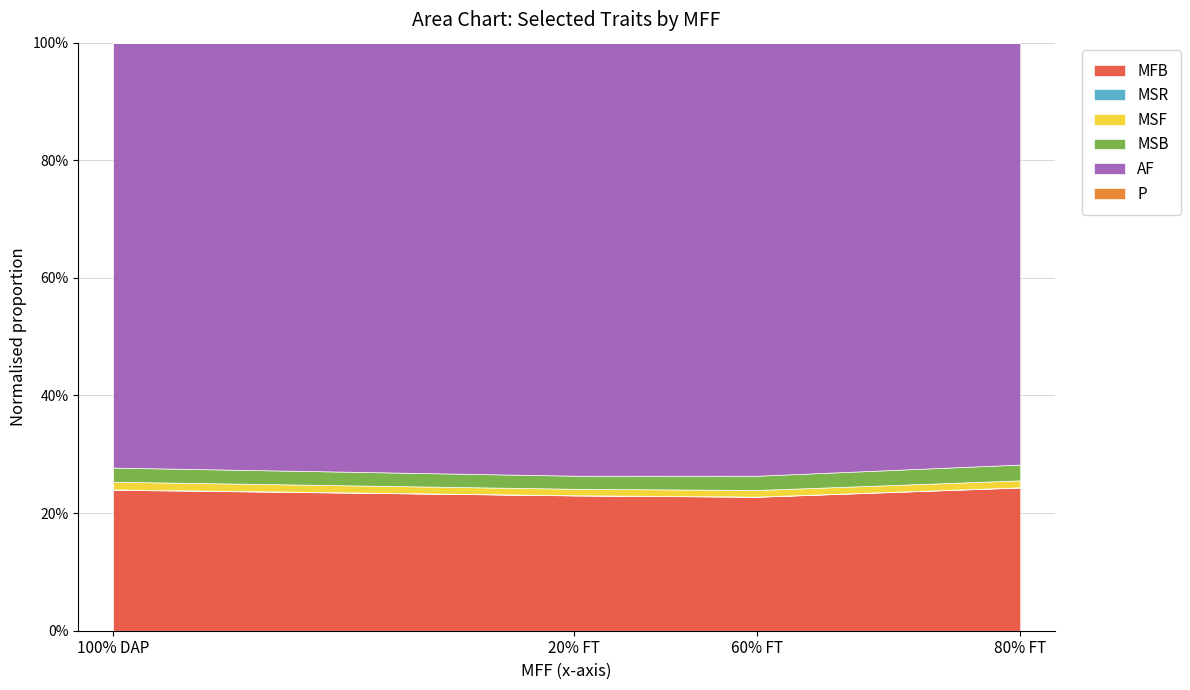

What is the difference between the second highest and second lowest values in the MSR series?

0.1